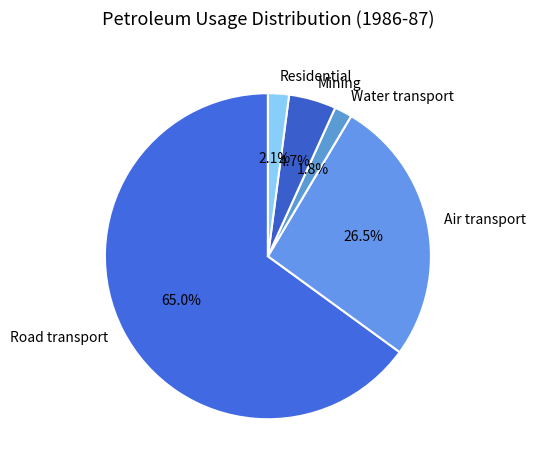

Which slice is the largest?

Road transport